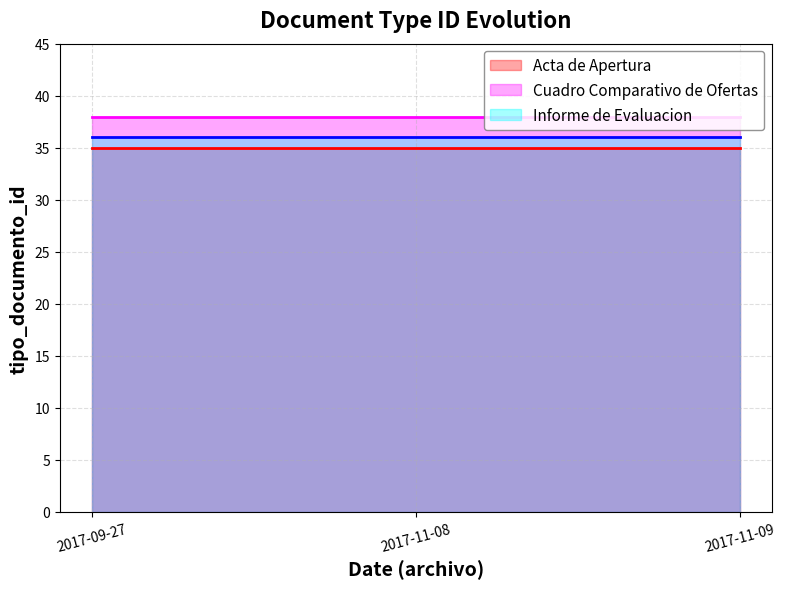

Which has a higher value, 2017-11-09 or 2017-11-08?

2017-11-09